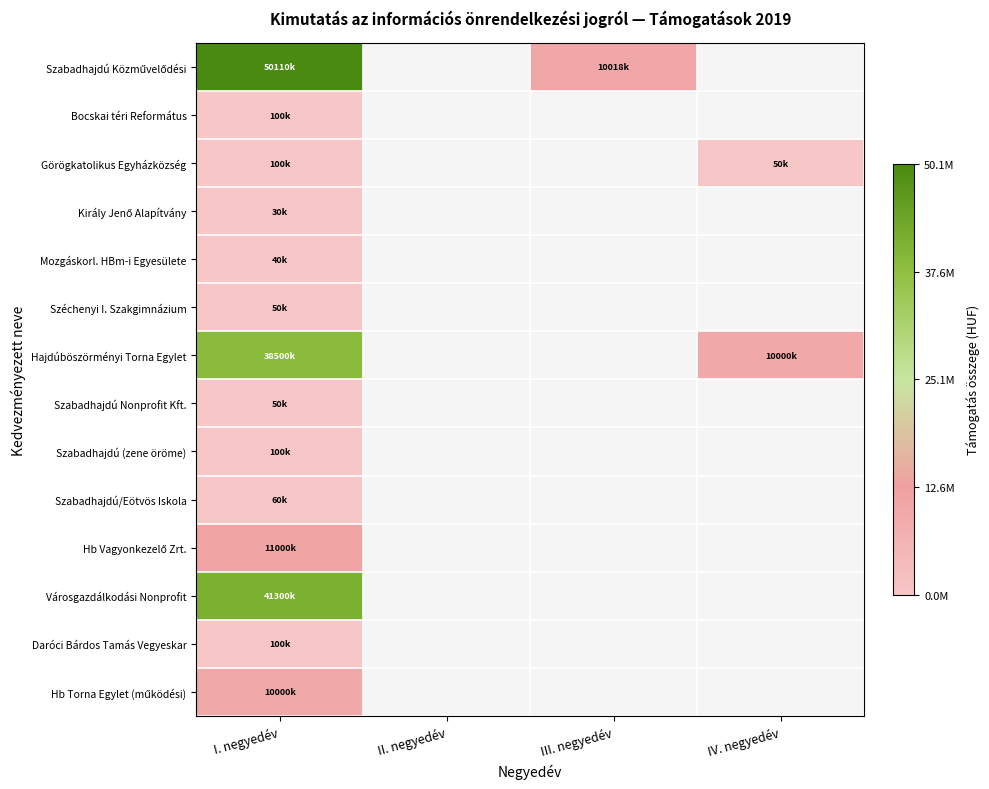

At how many categories does at least one series exceed 49112357?

1